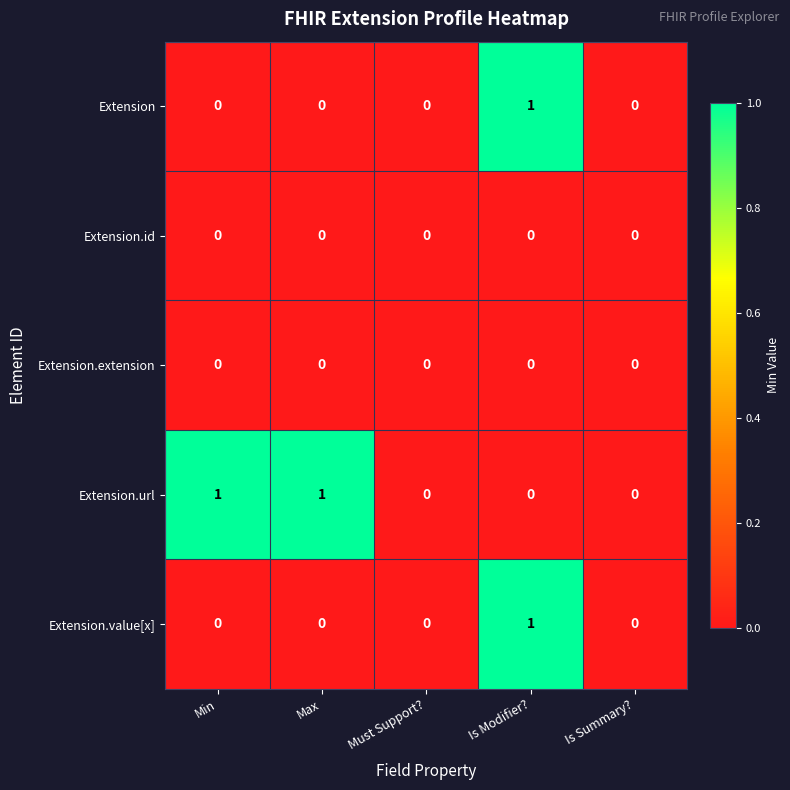

What is the total value across all series at Is Modifier??

2